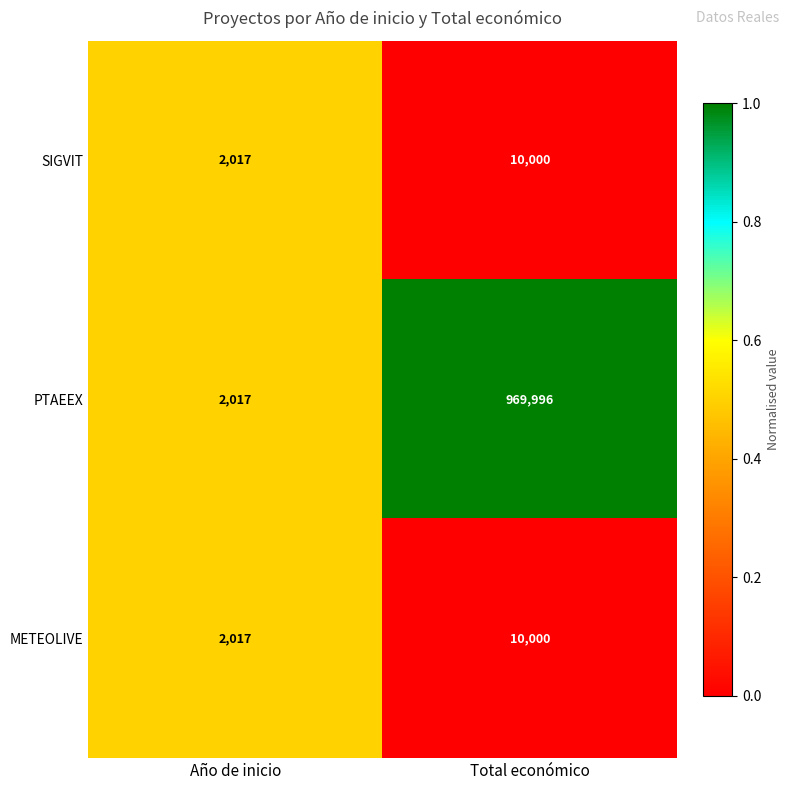

What is the sum of the SIGVIT values at Año de inicio and Total económico?

12017